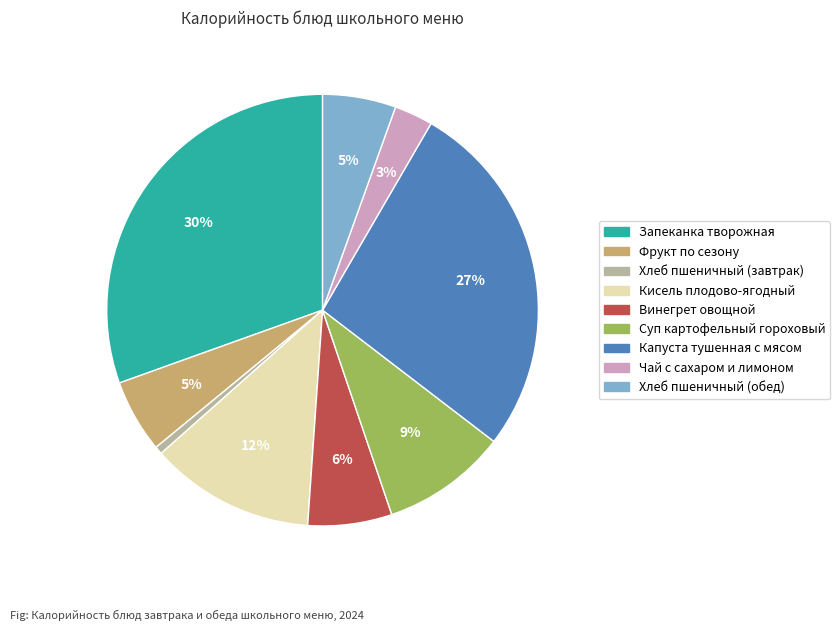

What percentage is the Хлеб пшеничный (завтрак) slice, to the nearest percent?

1%